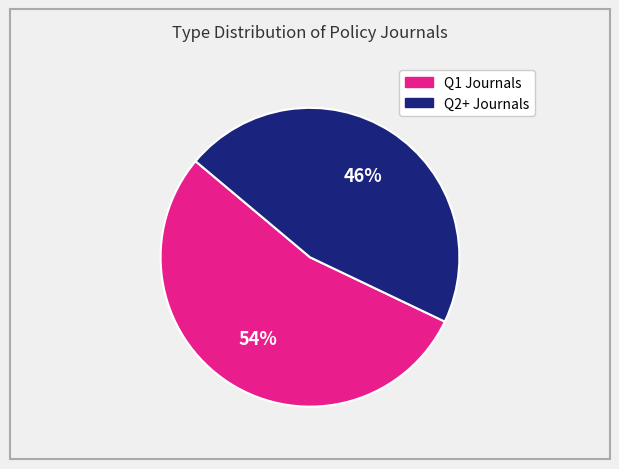

Is there a majority slice in this chart?

Yes